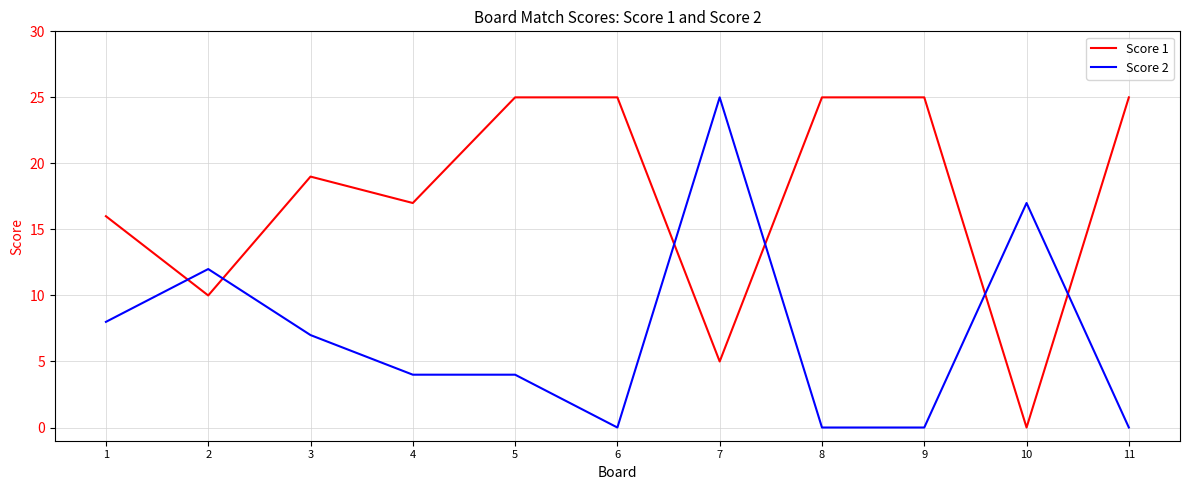

What is the greatest value displayed?

25